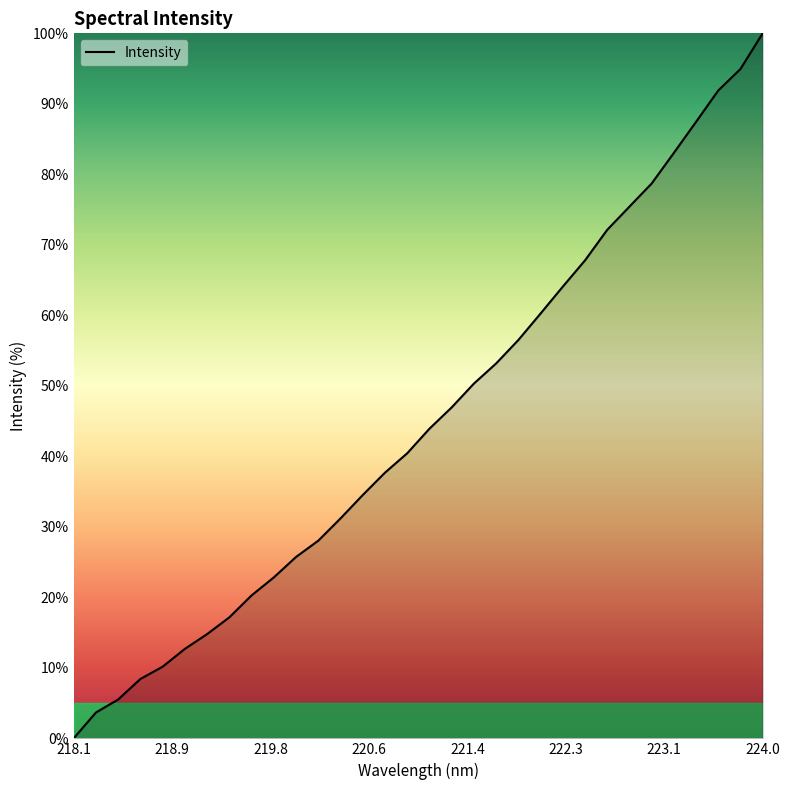

What is the maximum value shown in the chart?

100.0